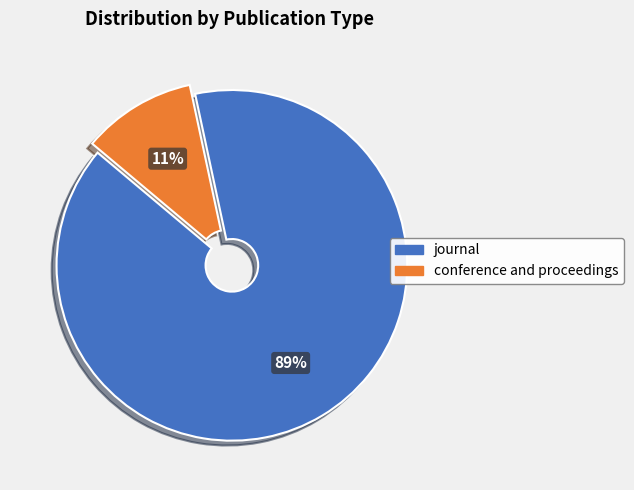

True or false: journal accounts for 99% of the total.

False